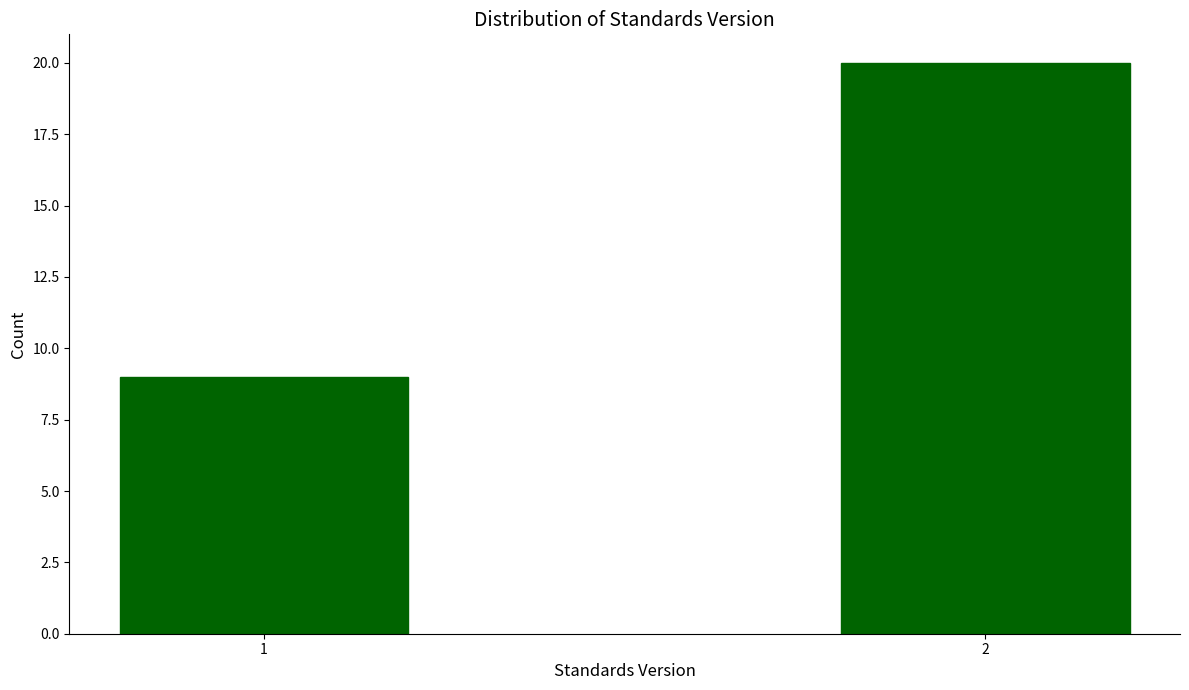

Reading left to right, what are all the values shown in this chart?

1=9	2=20